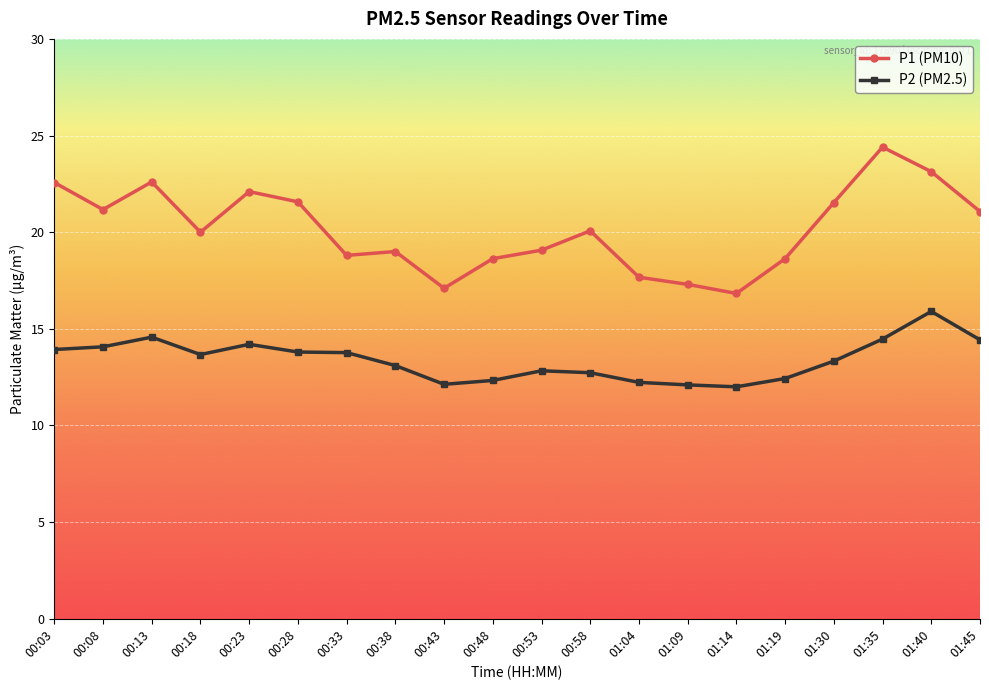

What is the spread (max minus min) of values at 00:18?

6.3